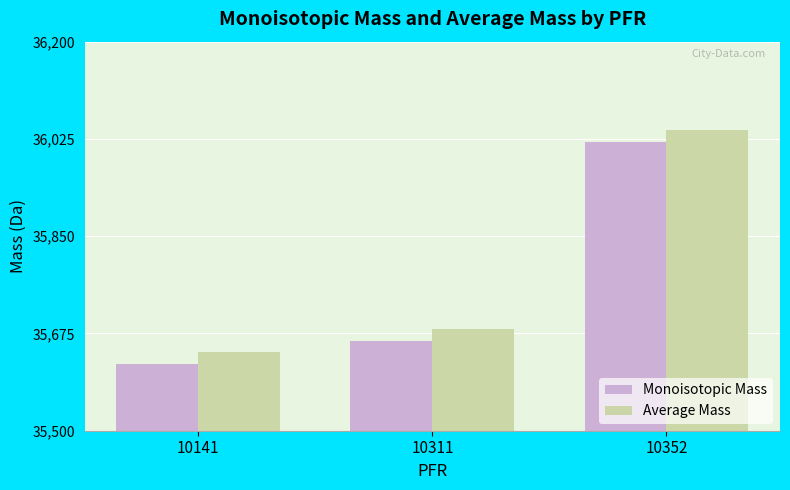

Reading left to right, what are all the values shown in this chart?

Monoisotopic Mass: 10141=35619.5	10311=35661.6	10352=36019.4
Average Mass: 10141=35640.8	10311=35682.8	10352=36040.7